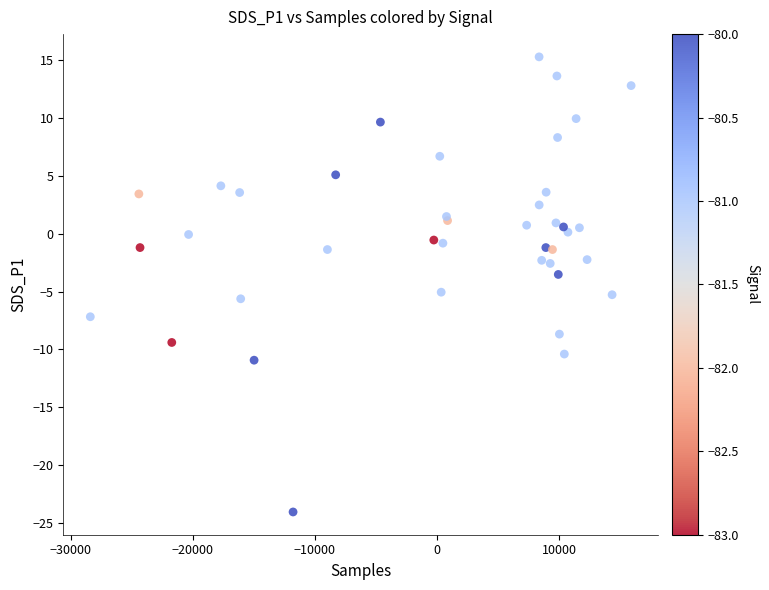

What Y value in the scatter plot is closest to -4?

-3.5